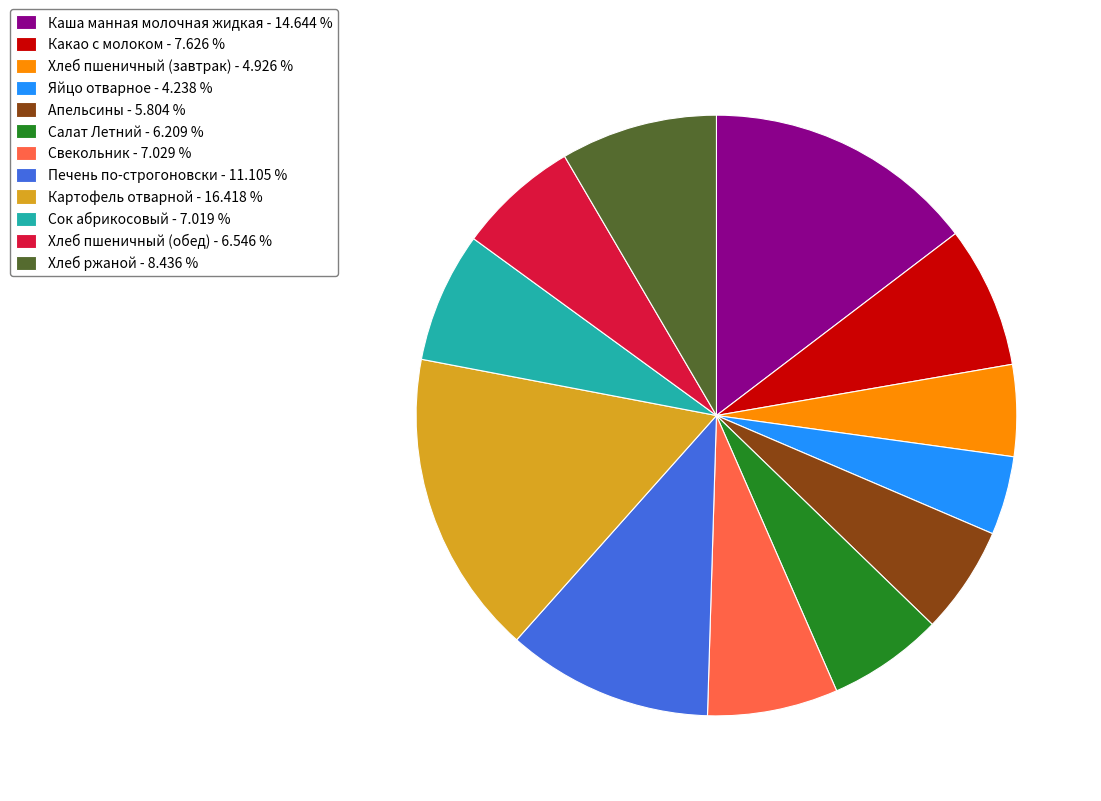

The Печень по-строгоновски slice represents 1% of the pie. True or false?

False